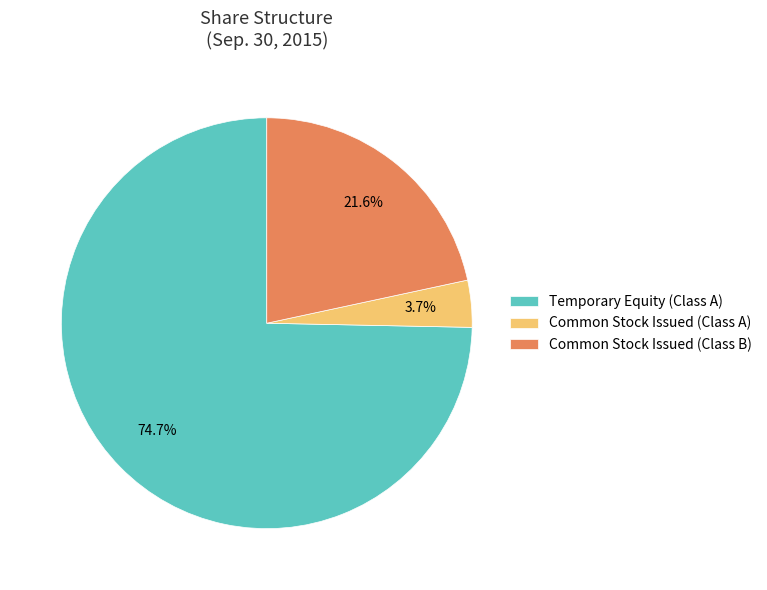

To the nearest percent, what is the difference between the Common Stock Issued (Class B) and Common Stock Issued (Class A) slice percentages?

18%